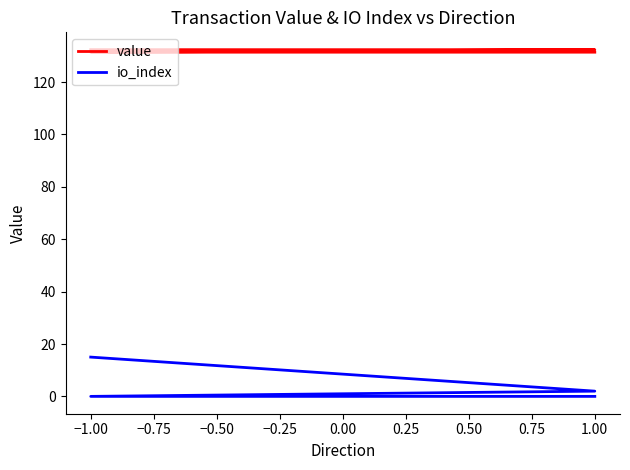

Rank the series by their average value, from lowest to highest.

io_index, value